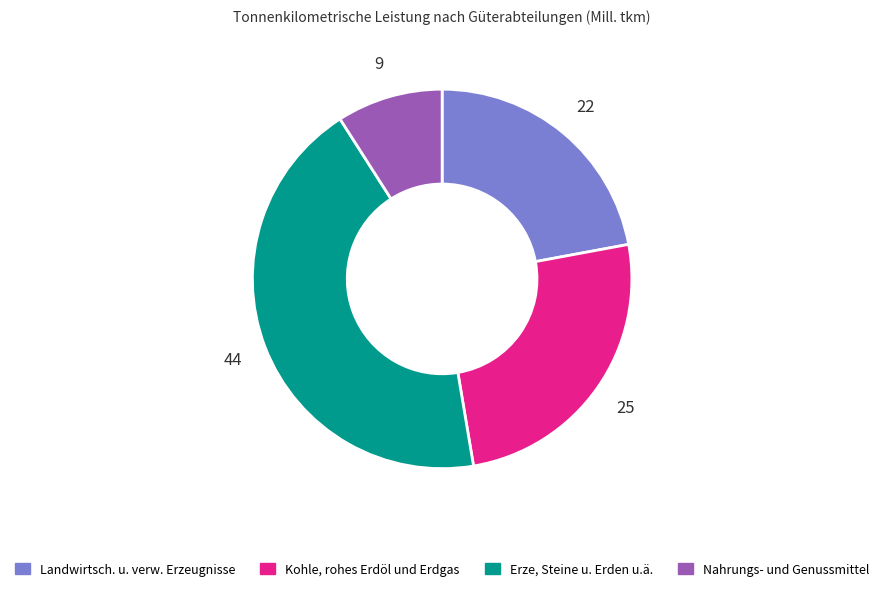

Is there any slice that represents more than half of the pie?

No